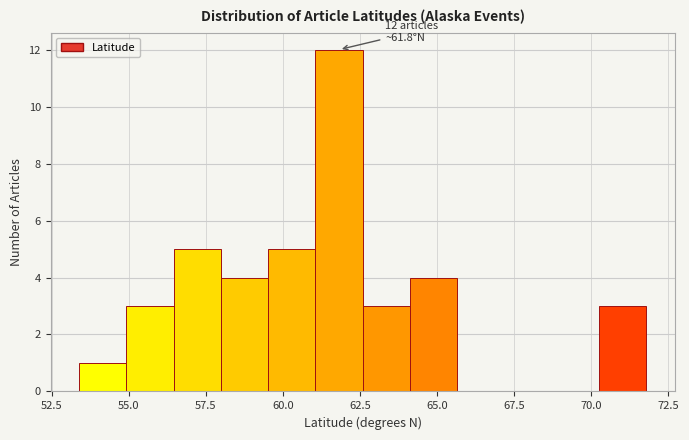

Around what value on the x-axis is the tallest bar? Give the approximate position of its centre, as read against the axis.

62.0